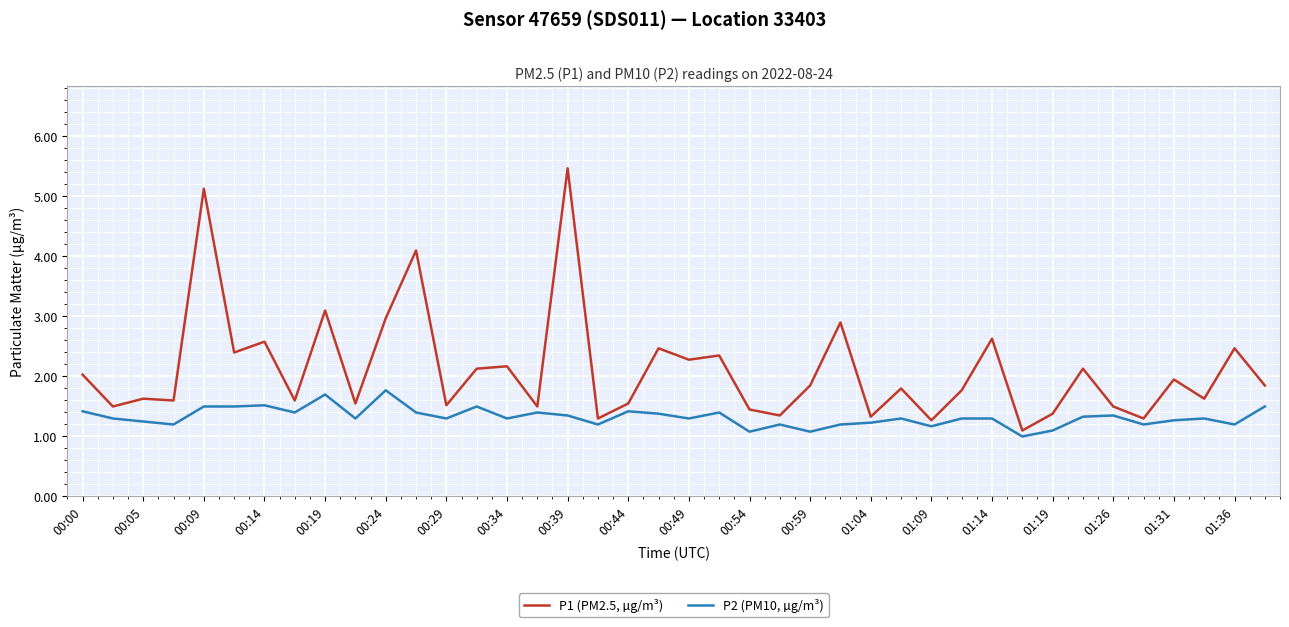

Which series has the largest range (max minus min)?

P1 (PM2.5, µg/m³)